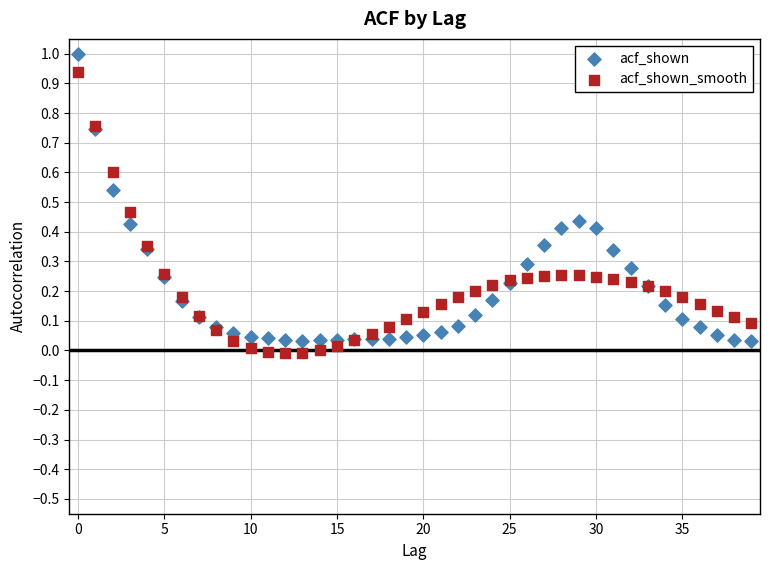

Which series reaches the maximum Y coordinate?

acf_shown